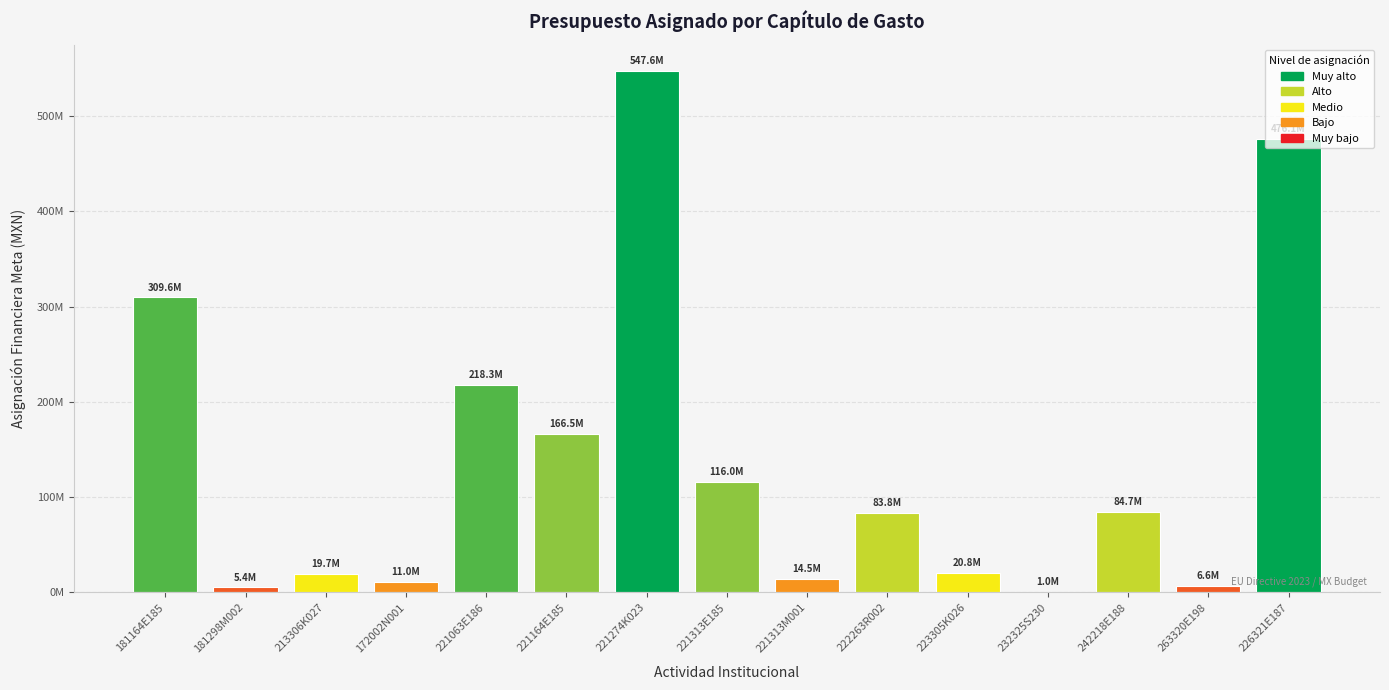

What is the approximate value at 221313E185, to the nearest 10?

116042690